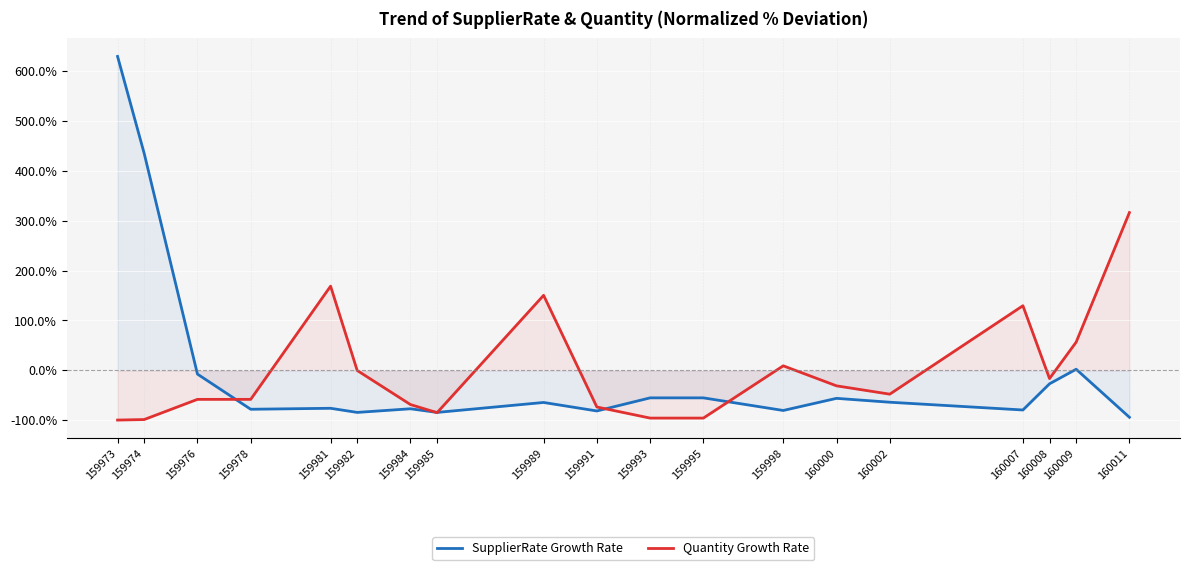

At which label is SupplierRate Growth Rate closest to 267?

159974